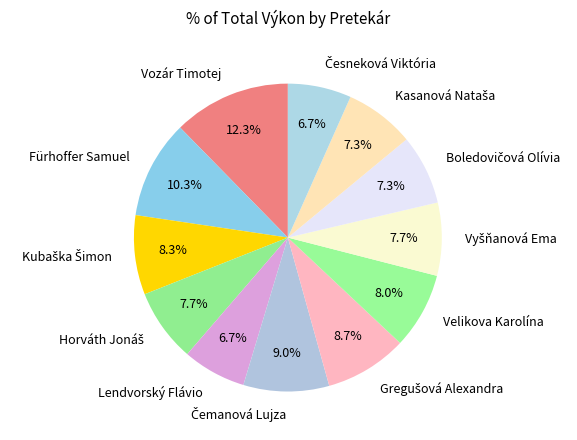

Does any single category account for the majority?

No